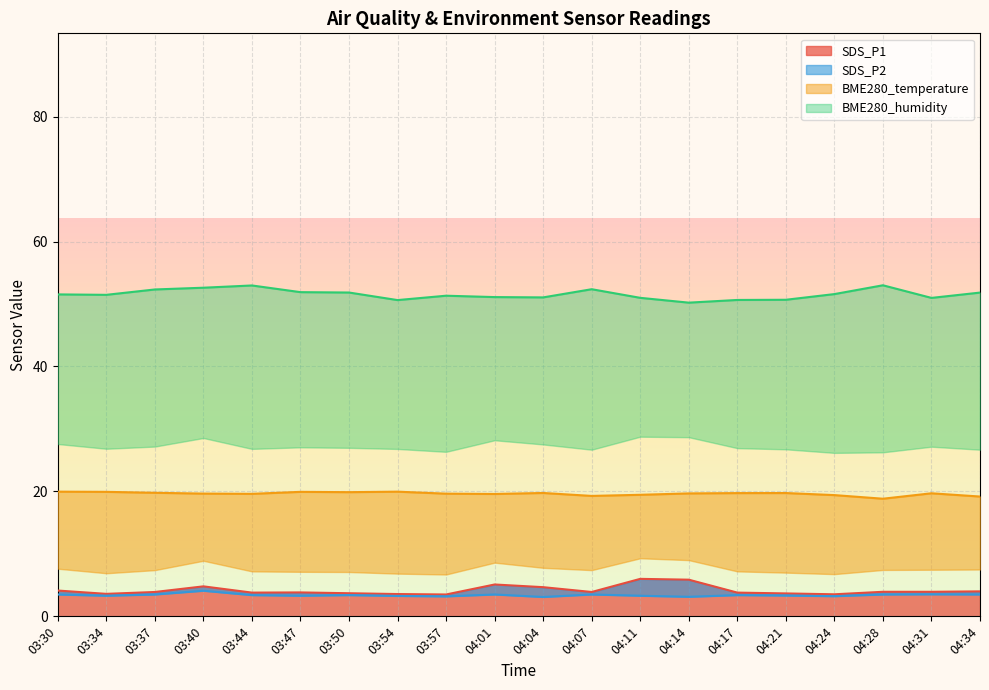

At which label is SDS_P2 closest to 3?

04:04